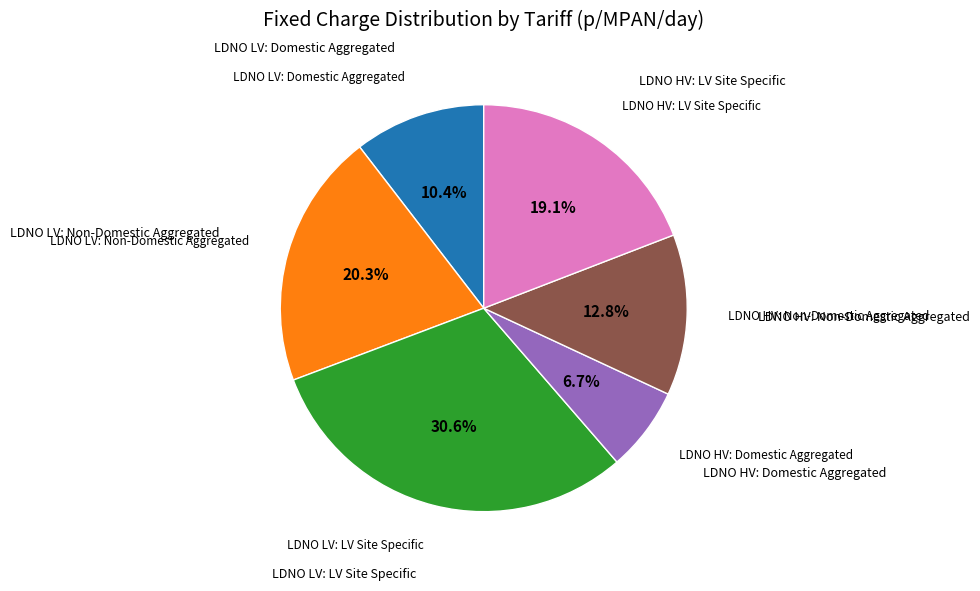

Does any single category account for the majority?

No